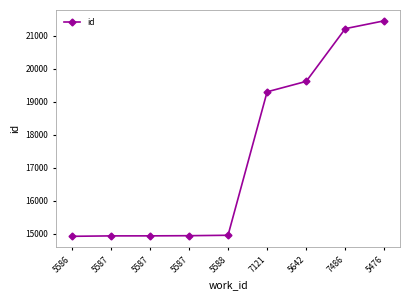

Rank the categories by value from lowest to highest.

5586, 5587, 5587, 5587, 5588, 7121, 5642, 7486, 5476